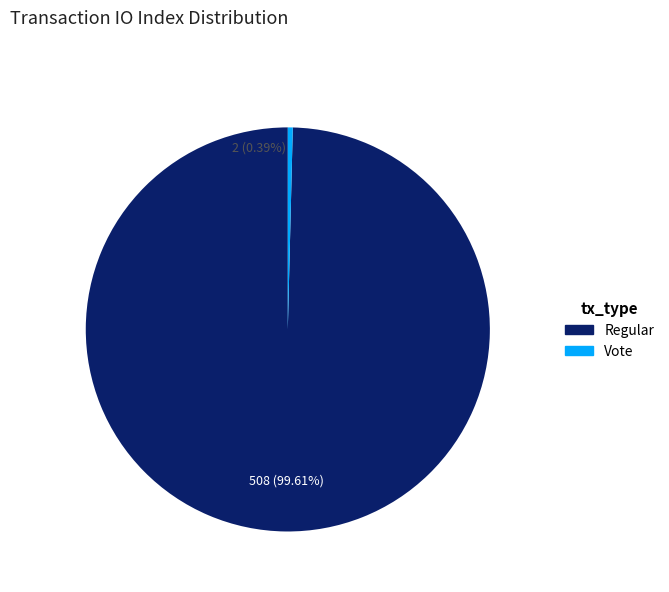

To the nearest percent, what is the average slice percentage?

50%